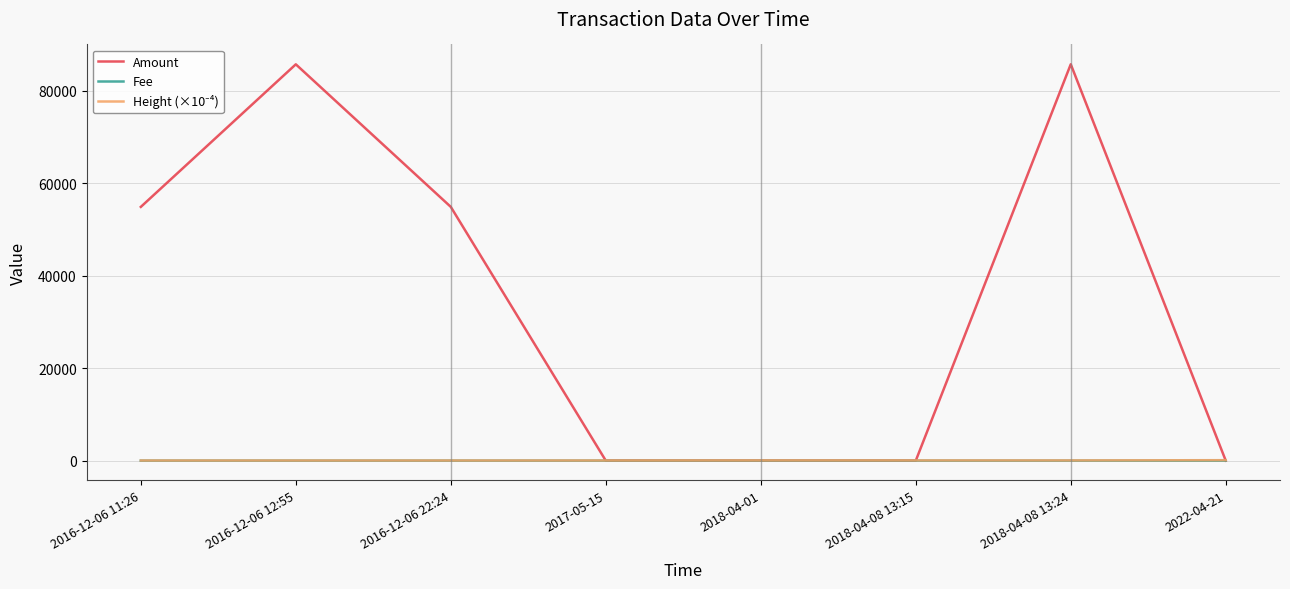

How many lines are shown in the chart?

3